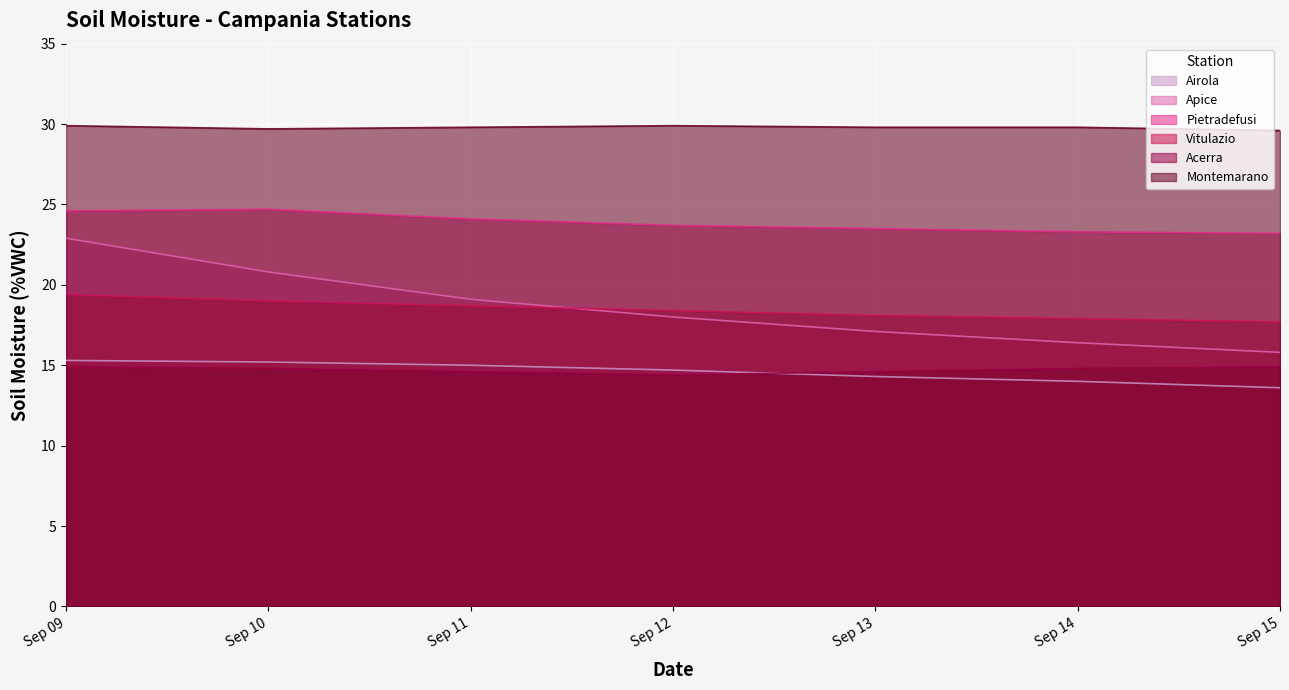

What value does the Vitulazio series have at Sep 13?

18.1